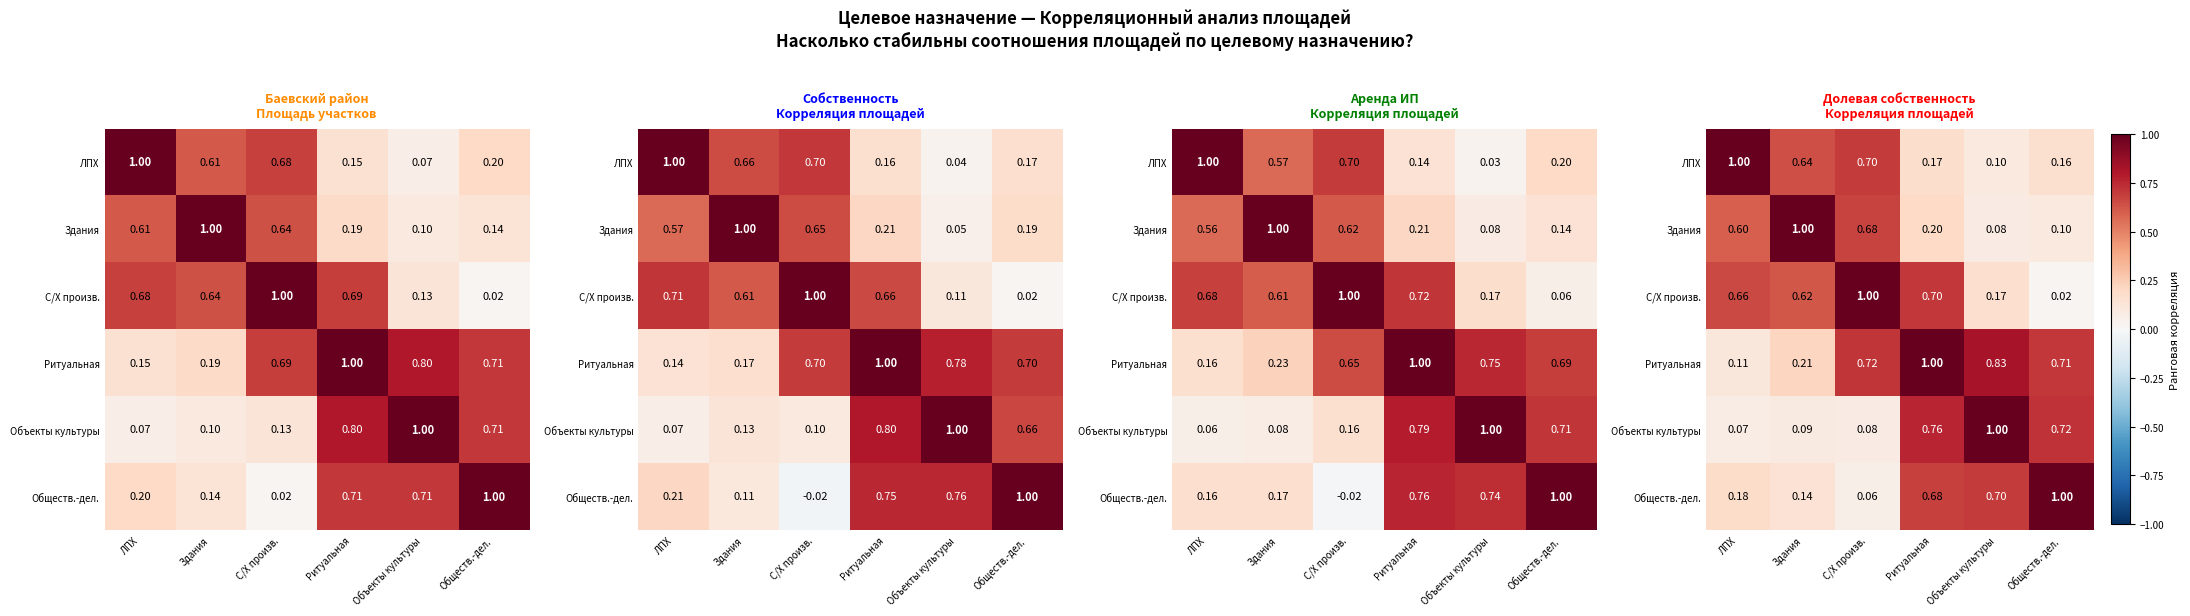

What is the difference between the С/Х произв. values at ЛПХ and Объекты культуры?

0.5